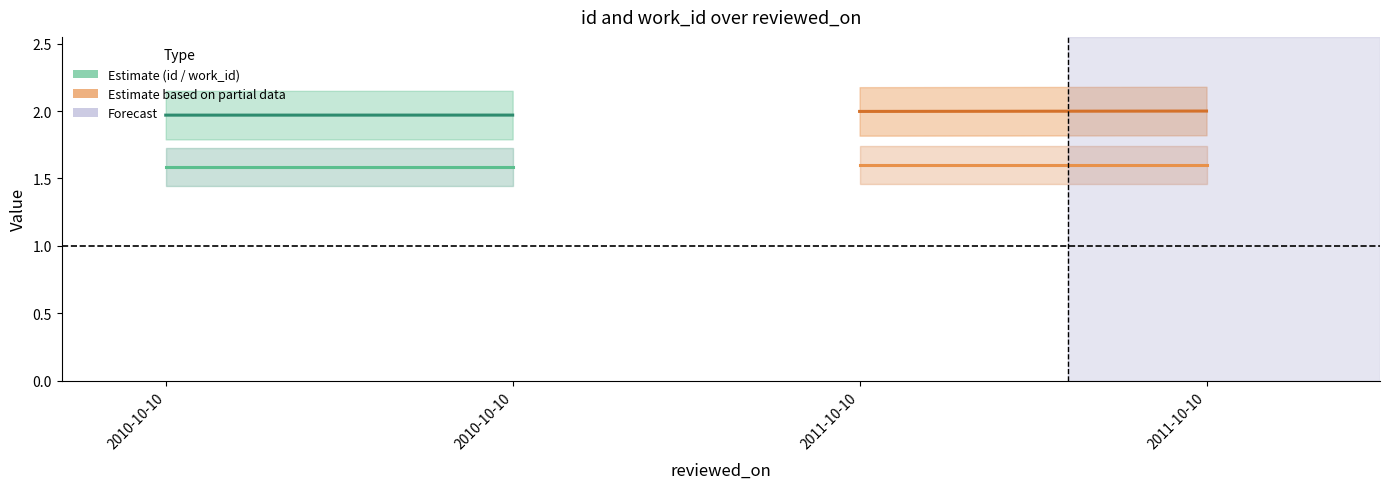

Reading right to left, list all the values displayed in this chart.

id (Estimate): 2.0	2.0
work_id (Estimate): 1.6	1.6
id (Partial): 2.0	2.0
work_id (Partial): 1.6	1.6